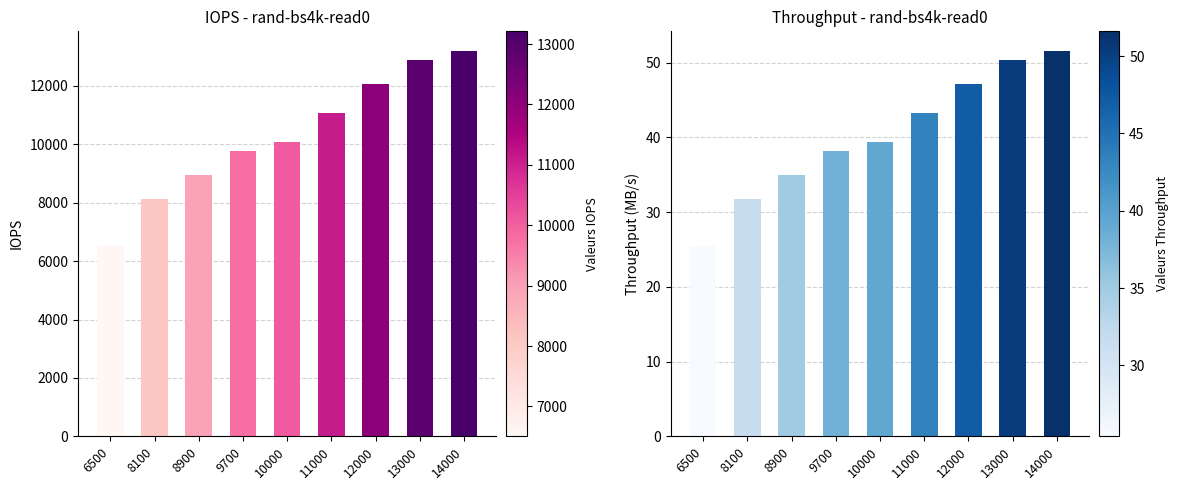

Which series has the largest total across all categories?

iops